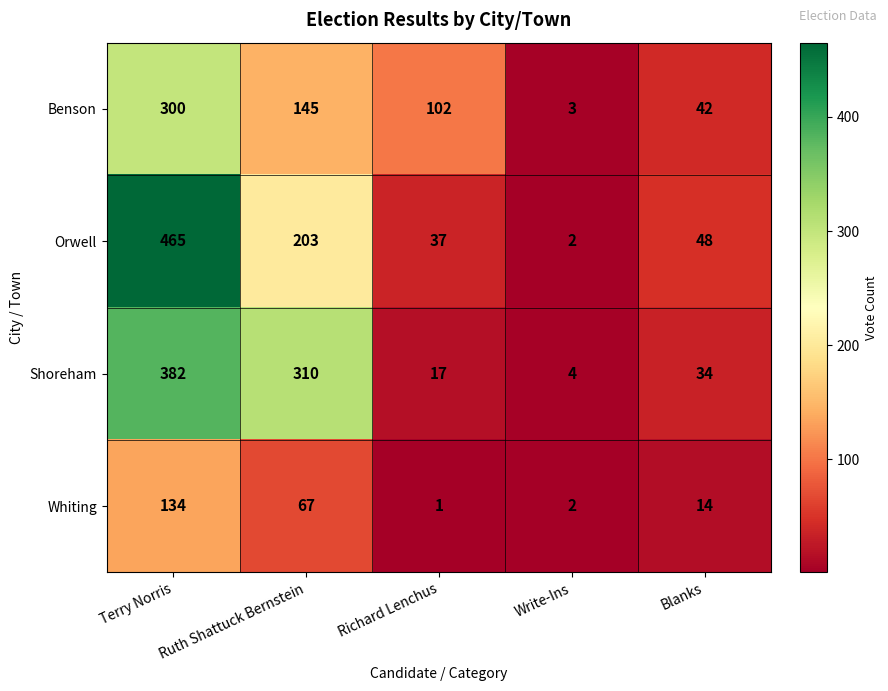

At which category does the chart reach its minimum across all series?

Richard Lenchus